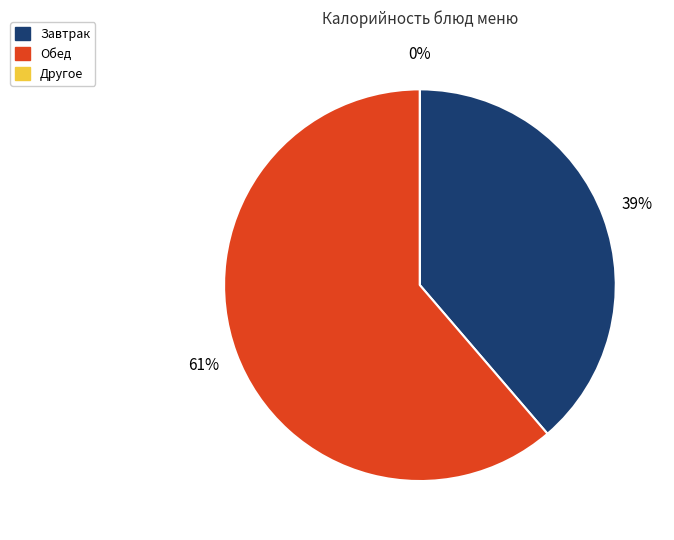

Does Завтрак account for over 50% of the chart?

No